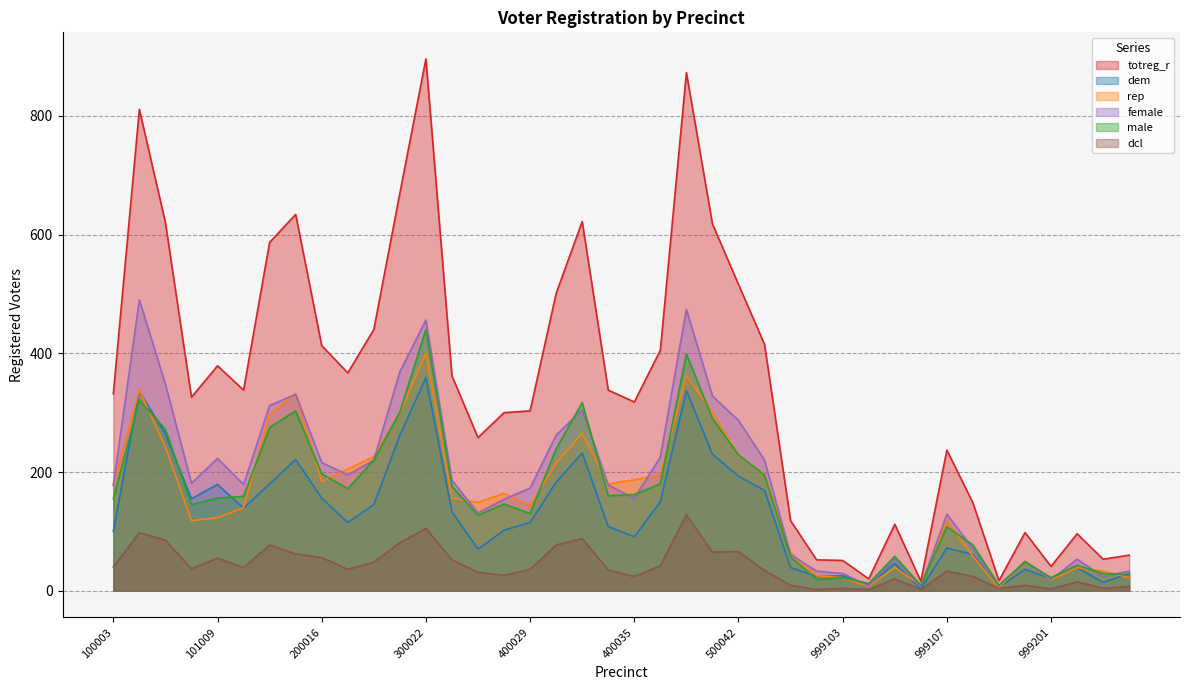

Rank the categories by female value from lowest to highest.

999106, 999104, 999117, 999201, 999203, 999103, 999102, 999204, 999118, 999202, 999105, 999101, 999109, 999107, 300025, 400028, 400035, 400029, 100003, 400034, 200010, 101008, 300024, 200017, 200016, 300018, 500043, 101009, 500037, 400030, 500042, 400032, 200012, 500041, 200015, 101007, 300021, 300022, 500038, 100004